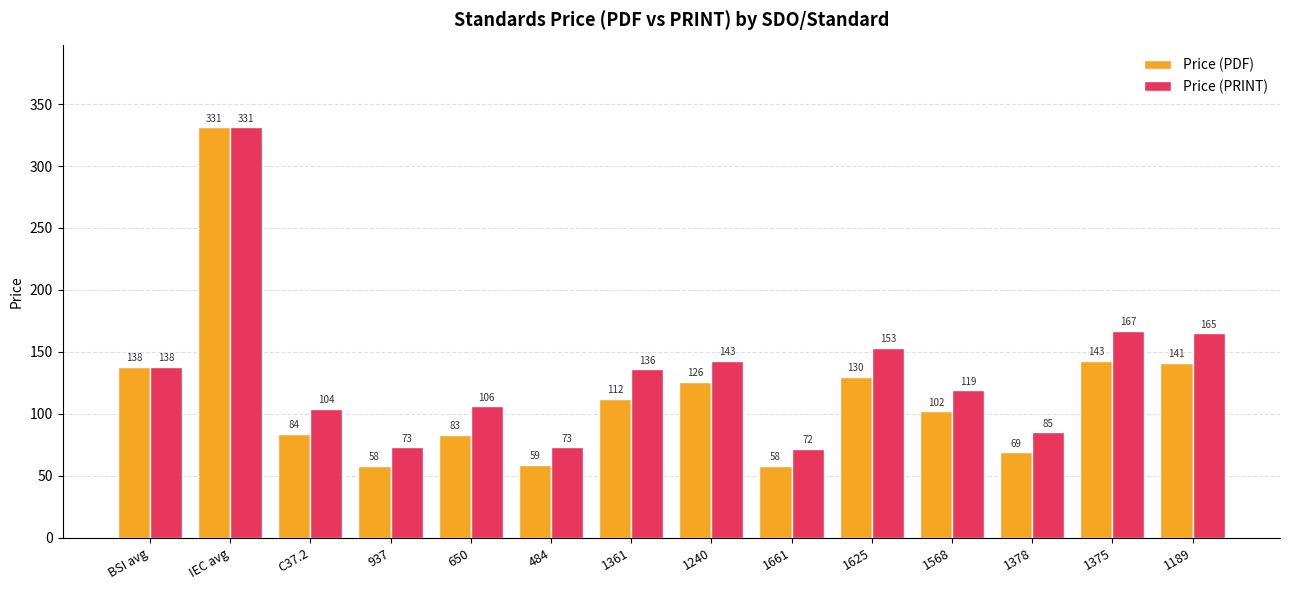

The value of Price (PDF) at 1375 is 143.0. True or false?

True